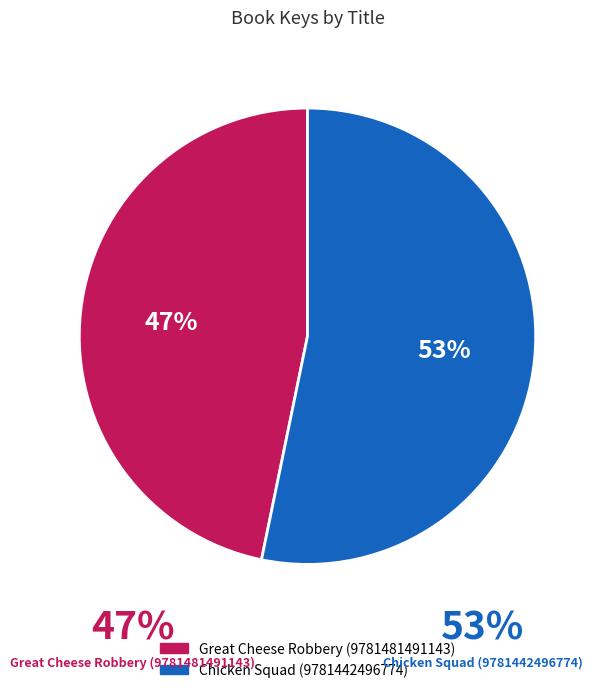

Which category has the biggest portion of the pie?

Chicken Squad (9781442496774)